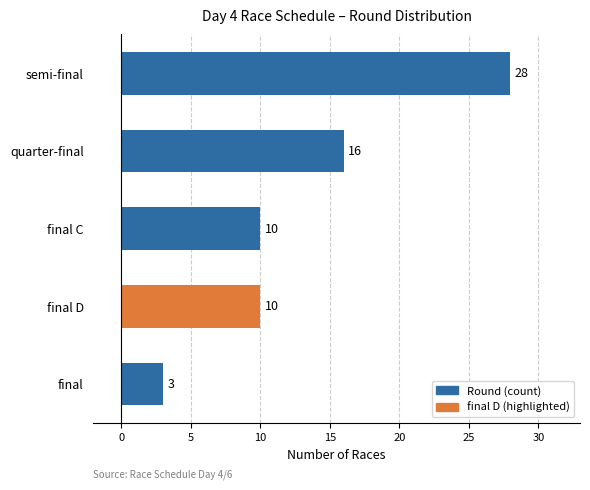

The value at final C is 14. True or false?

False